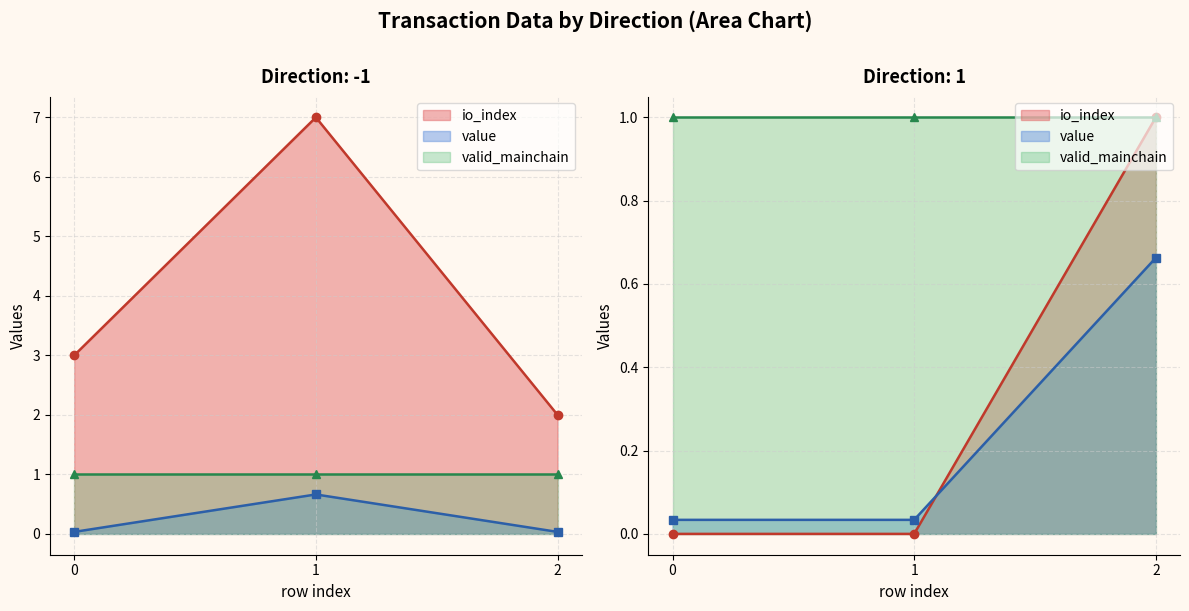

Is it true that io_index equals 3.5 at -1?

False